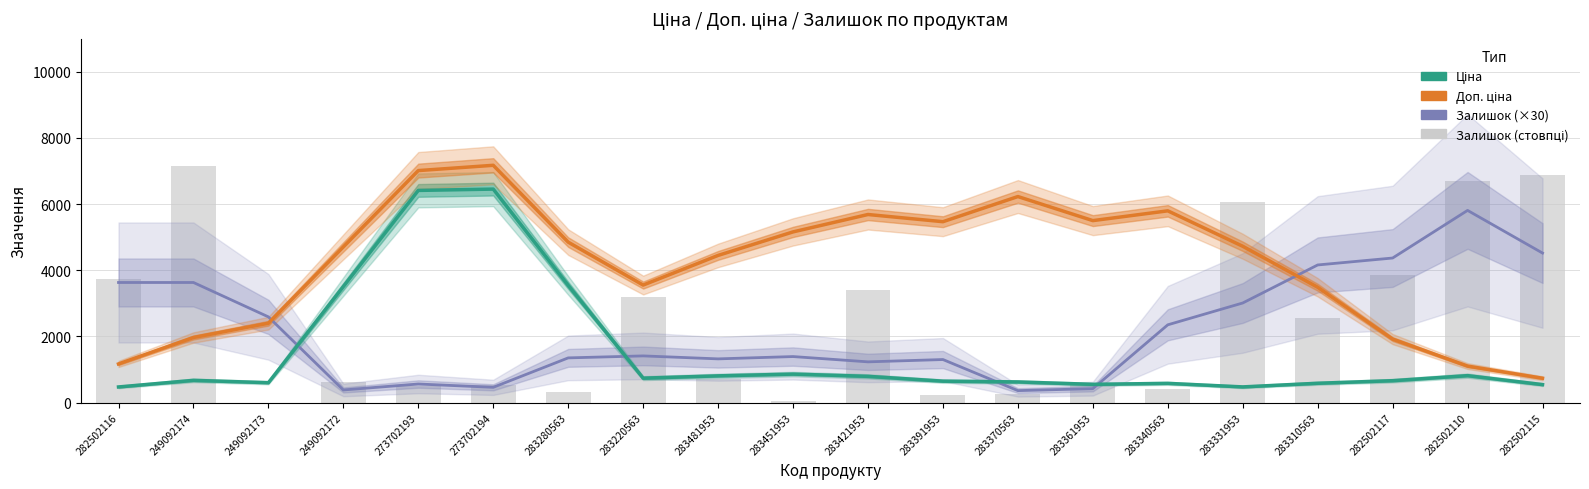

What is the label of the 5th bar from the right?

283331953